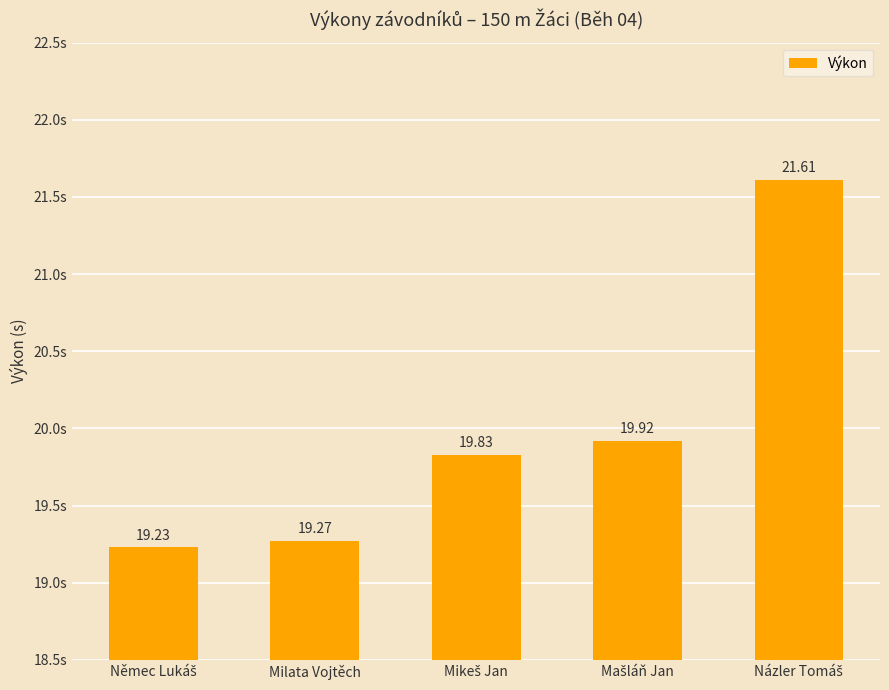

How many categories are shown in the chart?

5